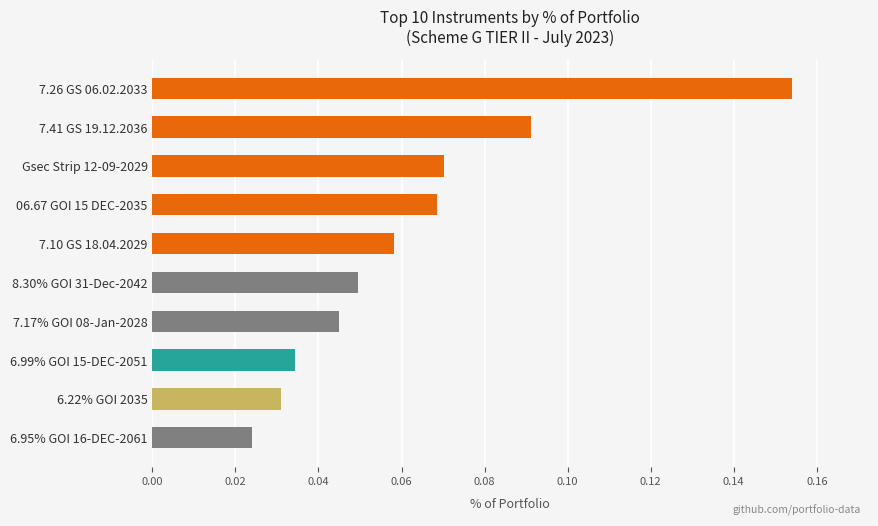

True or false: the data shows 0.0 at 7.10 GS 18.04.2029.

False